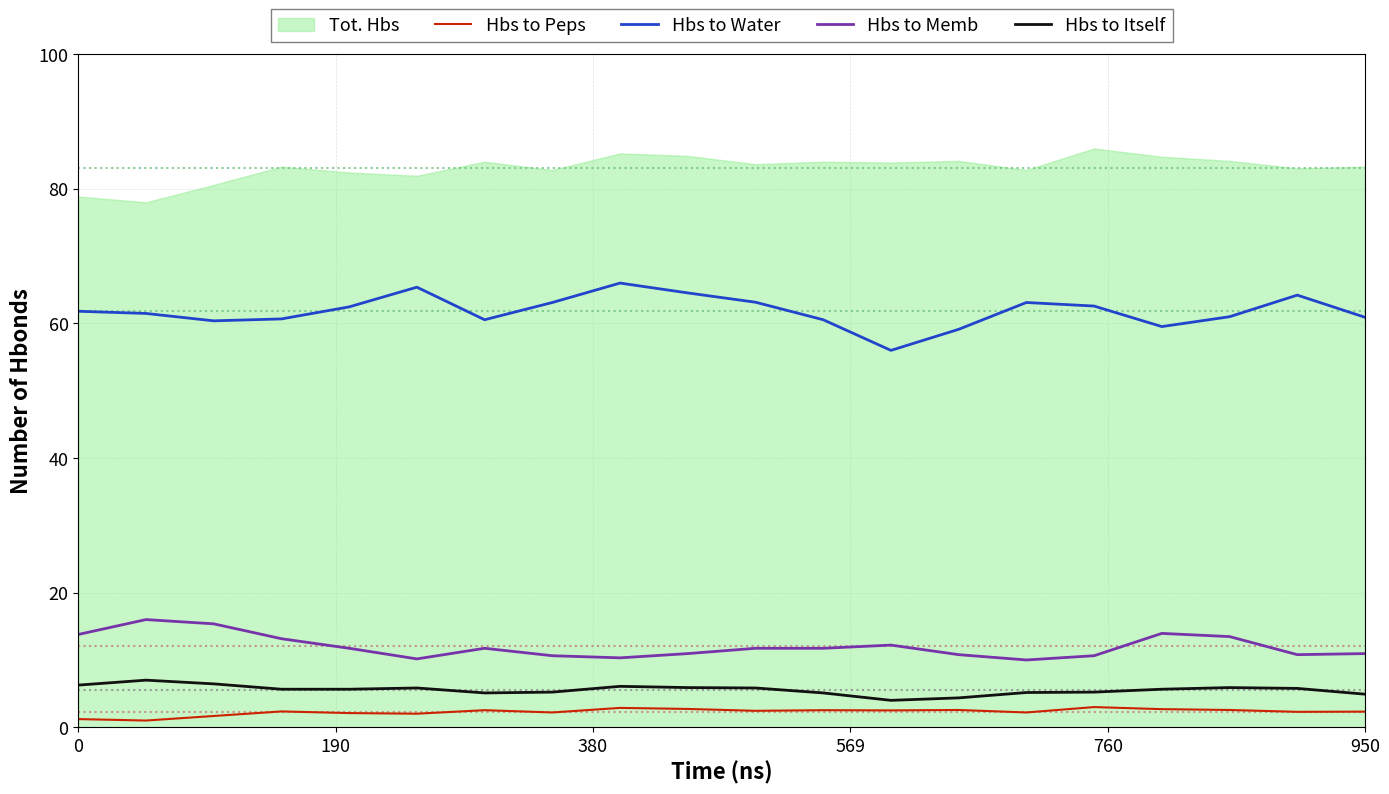

How many lines are shown in the chart?

4